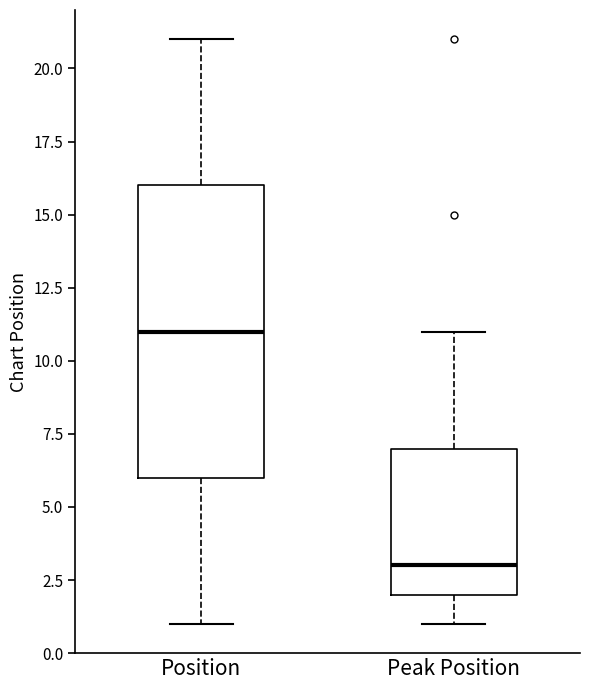

Where does the lower whisker of the box for Position end on the y-axis? The values are not printed on the chart, so give them approximately, as read against the axis.

1